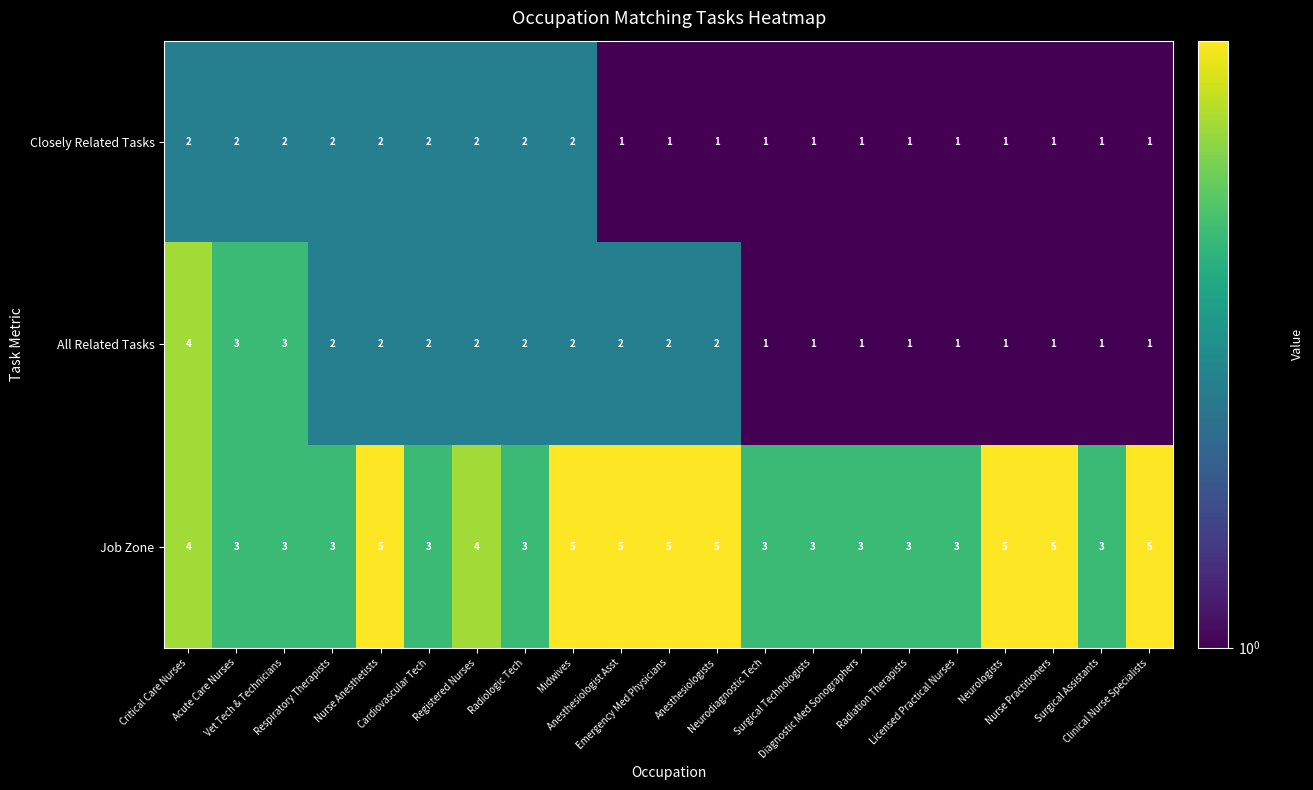

What is the greatest value displayed?

5